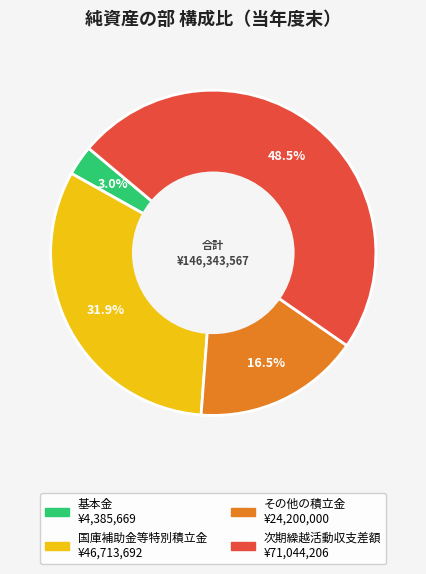

Count the number of slices in the pie.

4